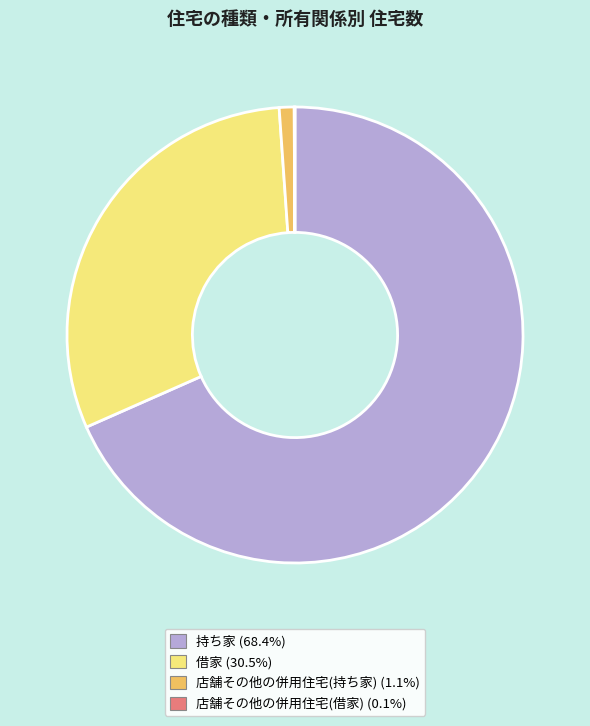

Approximately how many times larger is the value at 持ち家 (68.4%) compared to 借家 (30.5%)?

2.2